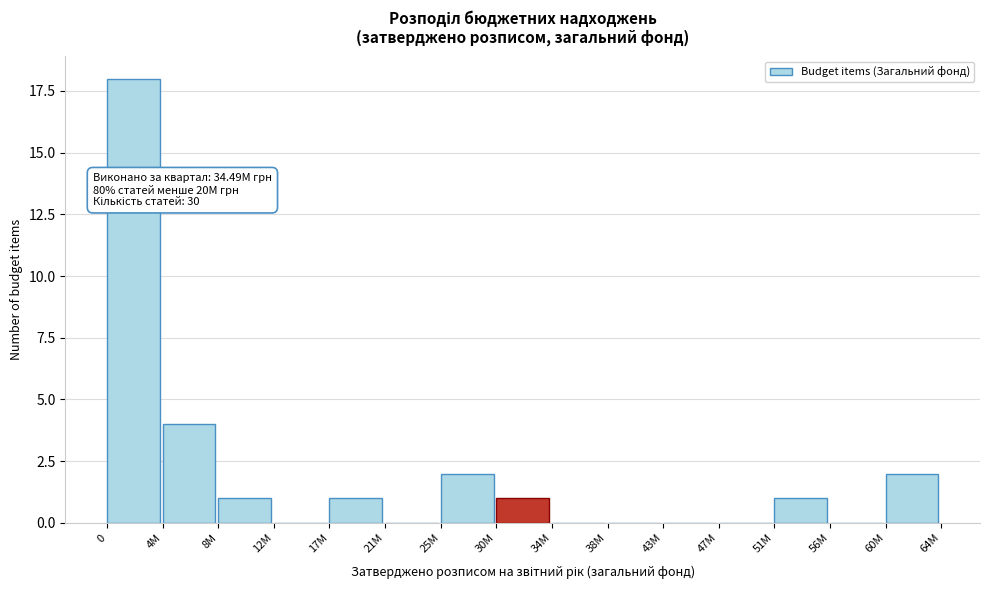

Reading left to right, list all the values displayed in this chart.

0=18	4M=4	8M=1	12M=0	17M=1	21M=0	25M=2	30M=1	34M=0	38M=0	43M=0	47M=0	51M=1	56M=0	60M=2